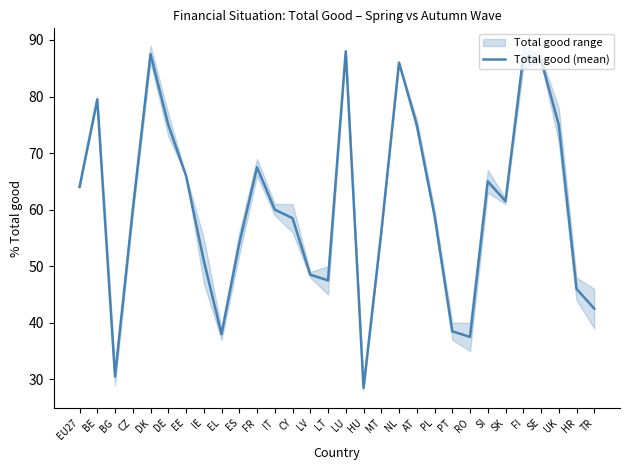

How many interior local valleys (lower than both neighbors) does the data have?

6